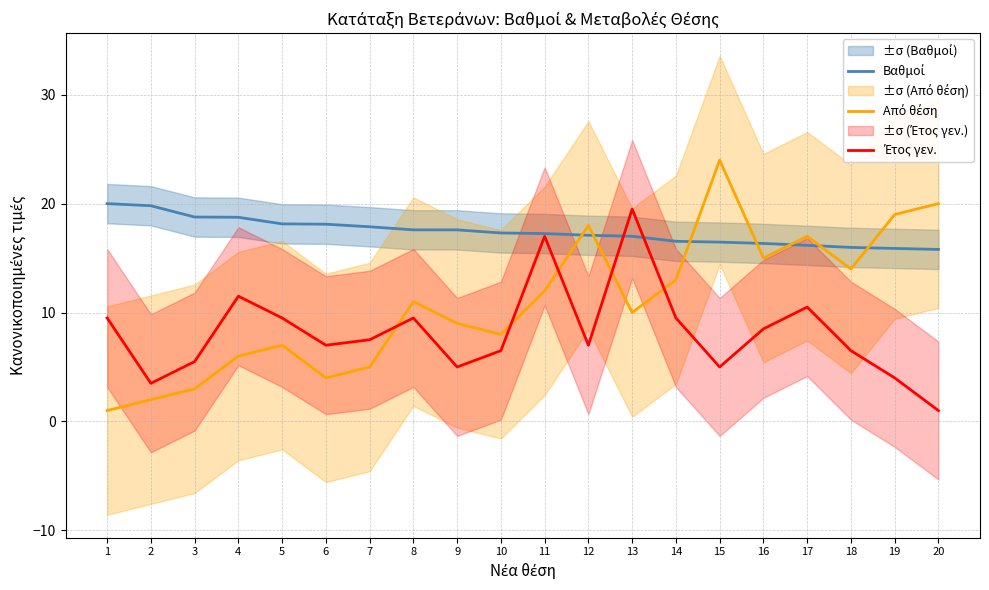

At how many categories does at least one series exceed 2?

20